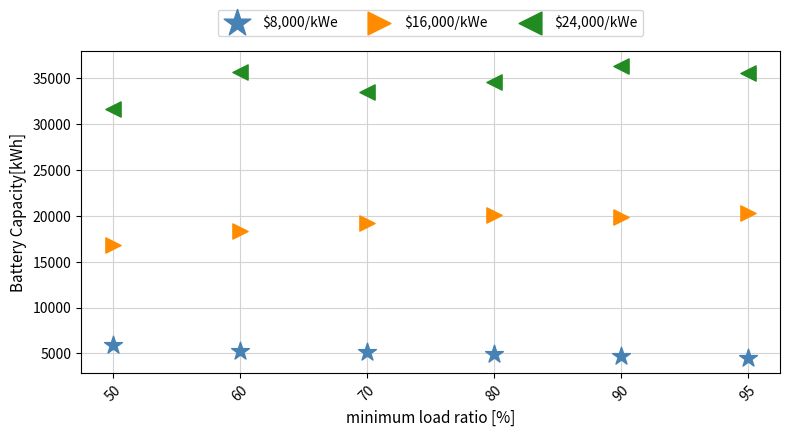

Which series contains the lowest Y value?

$8,000/kWe